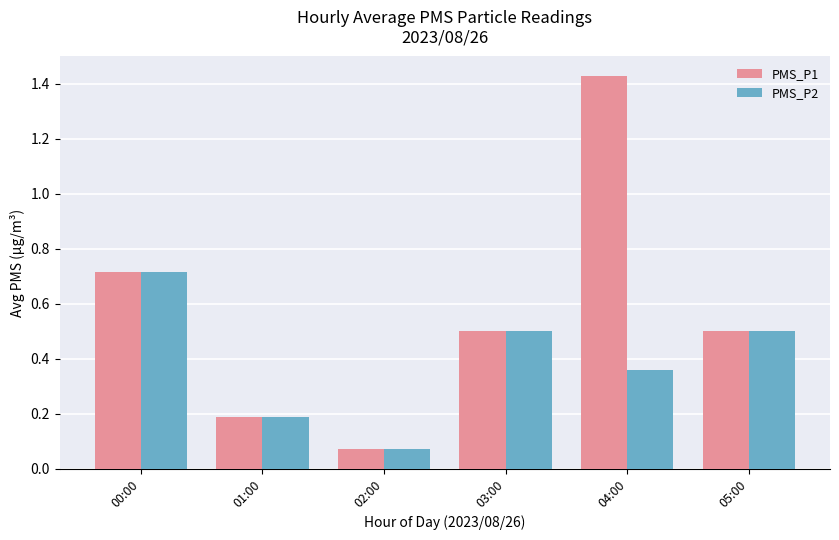

How many bars are there in total?

12